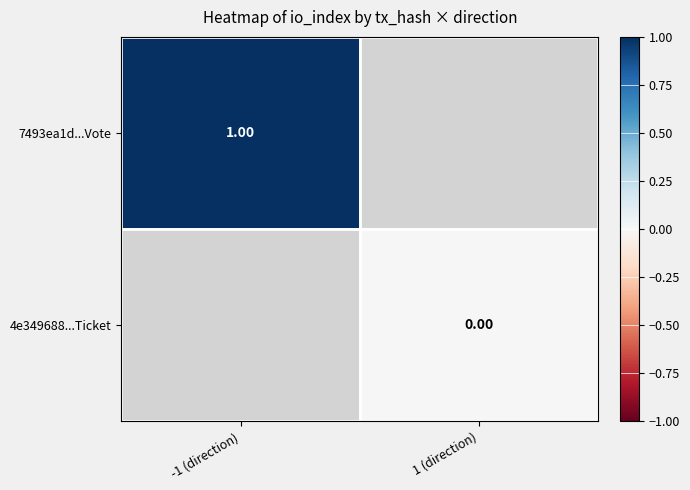

What is the minimum value for 7493ea1d...Vote?

1.0